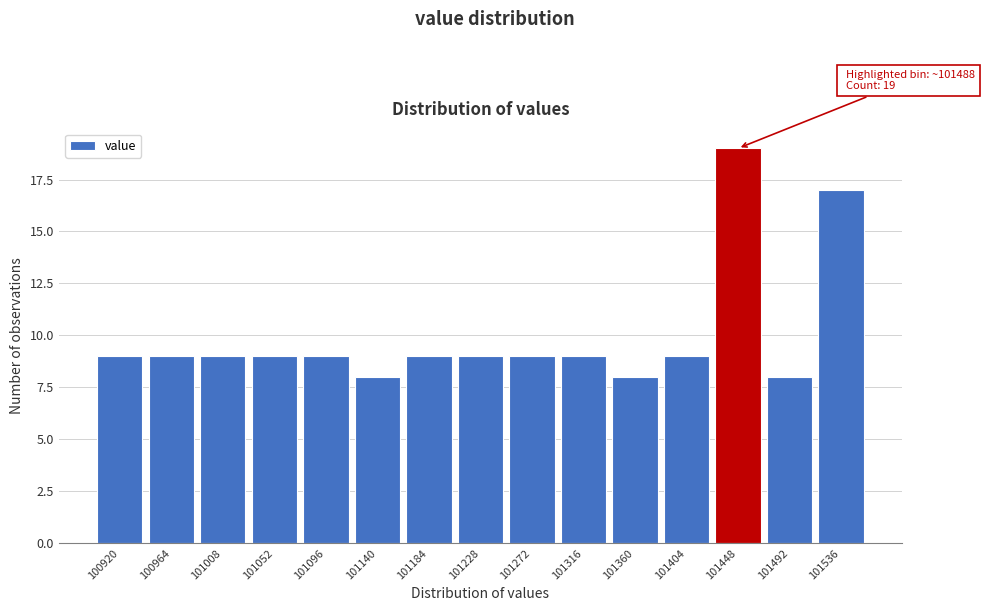

Reading right to left, extract all data points from this chart.

17	8	19	9	8	9	9	9	9	8	9	9	9	9	9